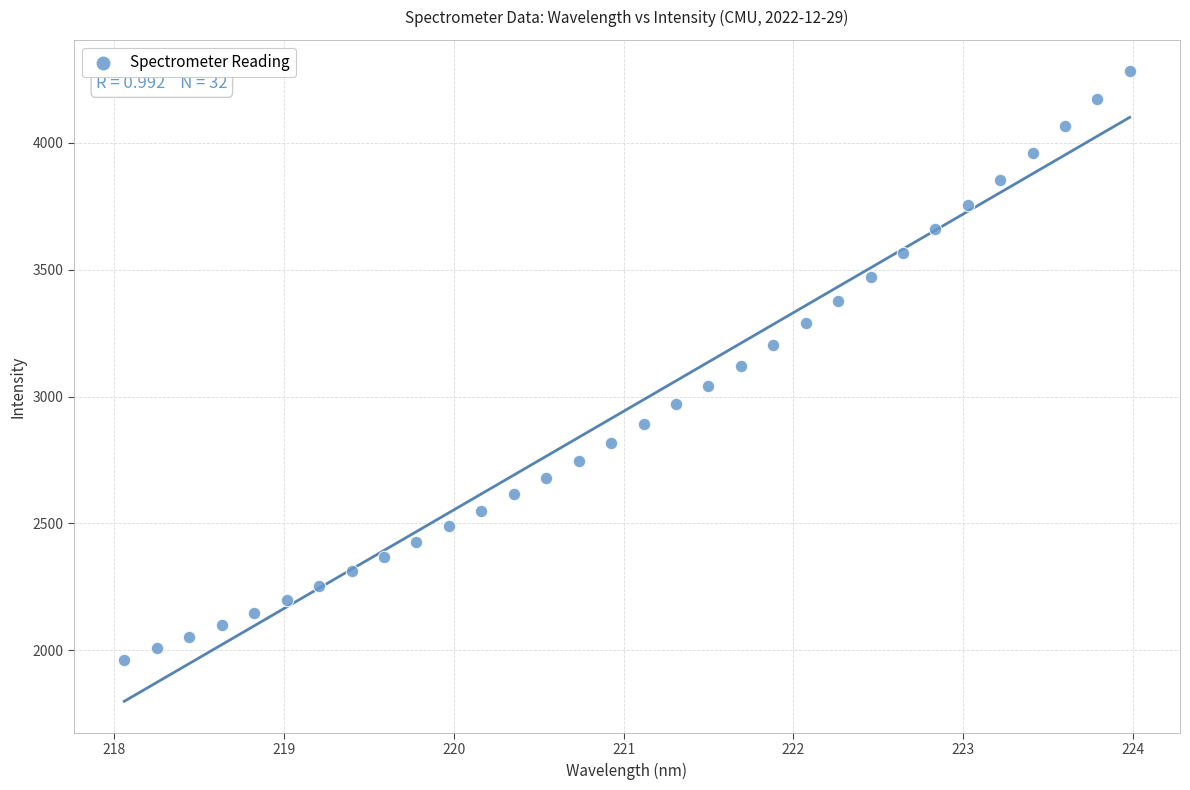

What is the range of Y values (max minus min)?

2319.0